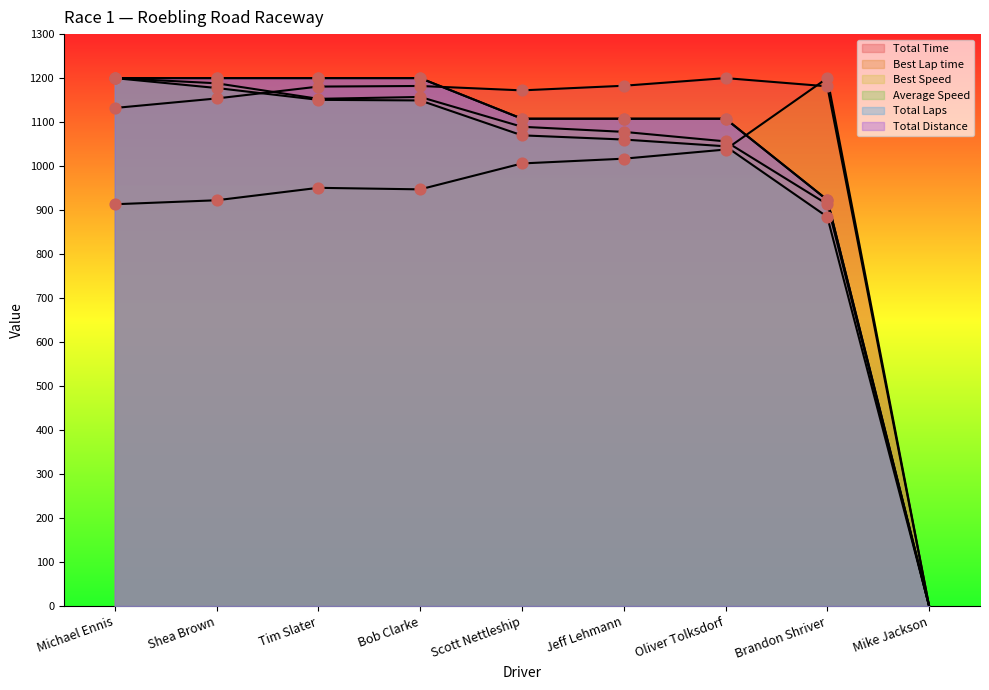

Which series has the largest total across all categories?

Total Time